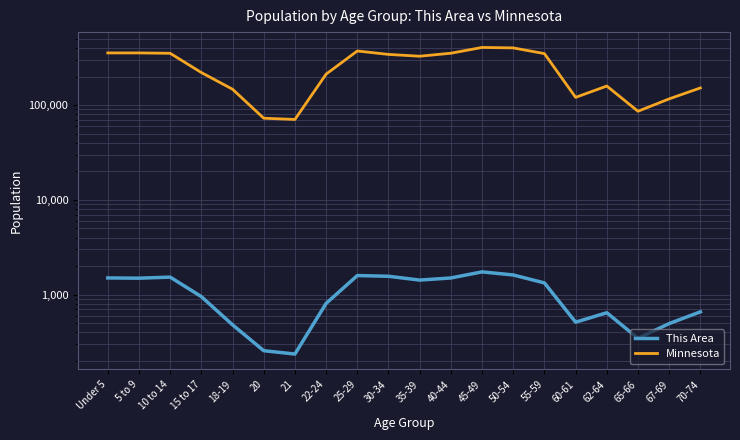

At 18-19, list the series in order from largest to smallest.

Minnesota, This Area